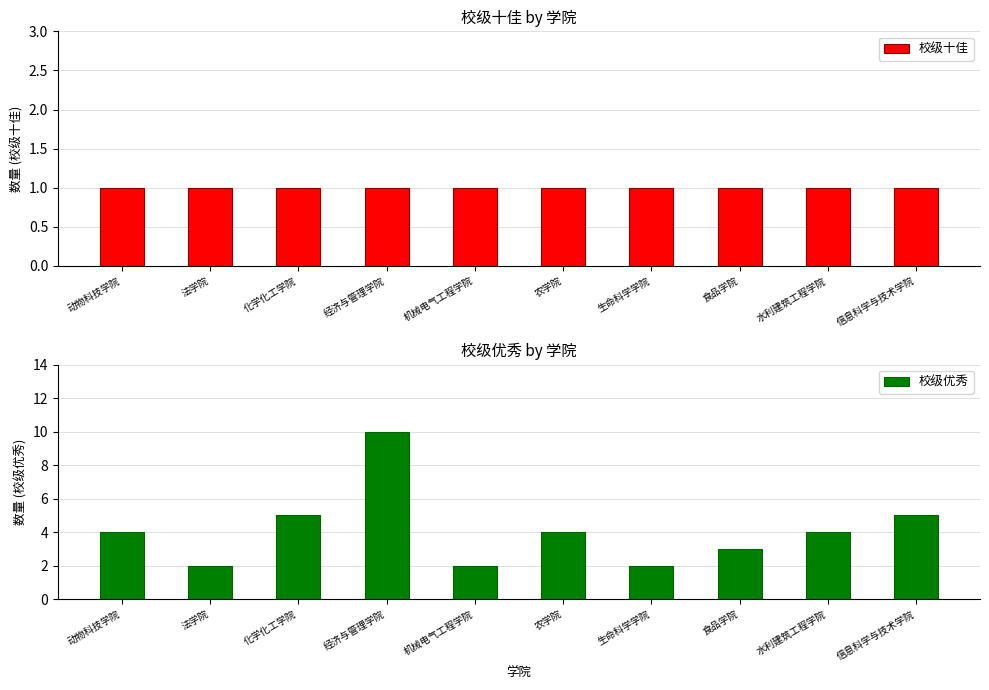

Is the value of 校级优秀 at 生命科学学院 greater than the value of 校级十佳 at 机械电气工程学院?

Yes